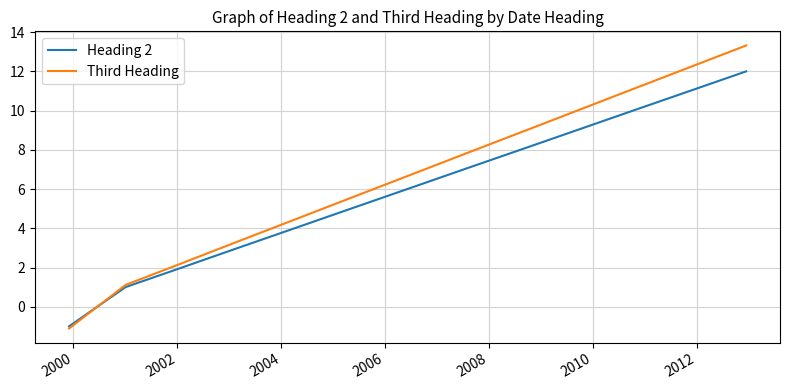

What are all the series names shown in the legend?

Heading 2, Third Heading